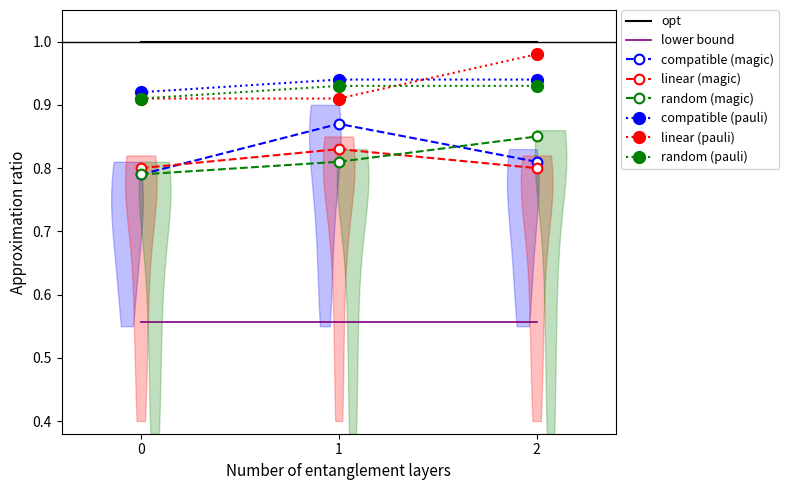

Rank the categories by compatible (magic) value from lowest to highest.

0, 2, 1